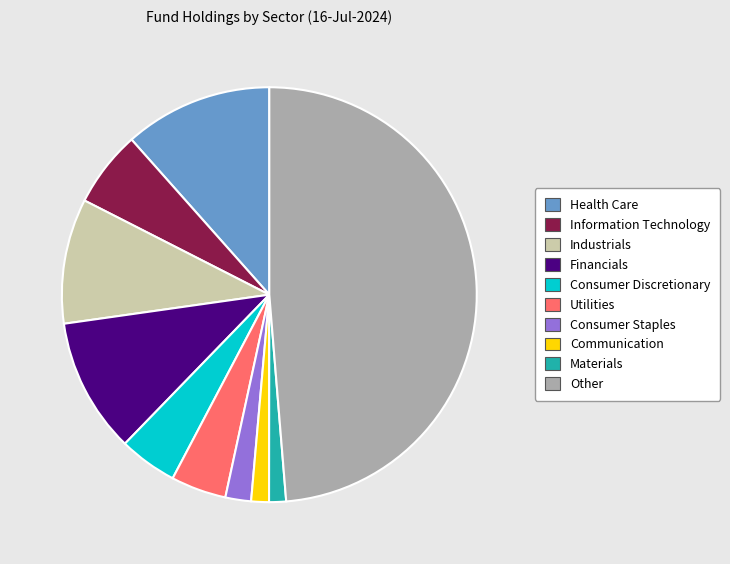

What is the largest slice in the pie chart?

Other